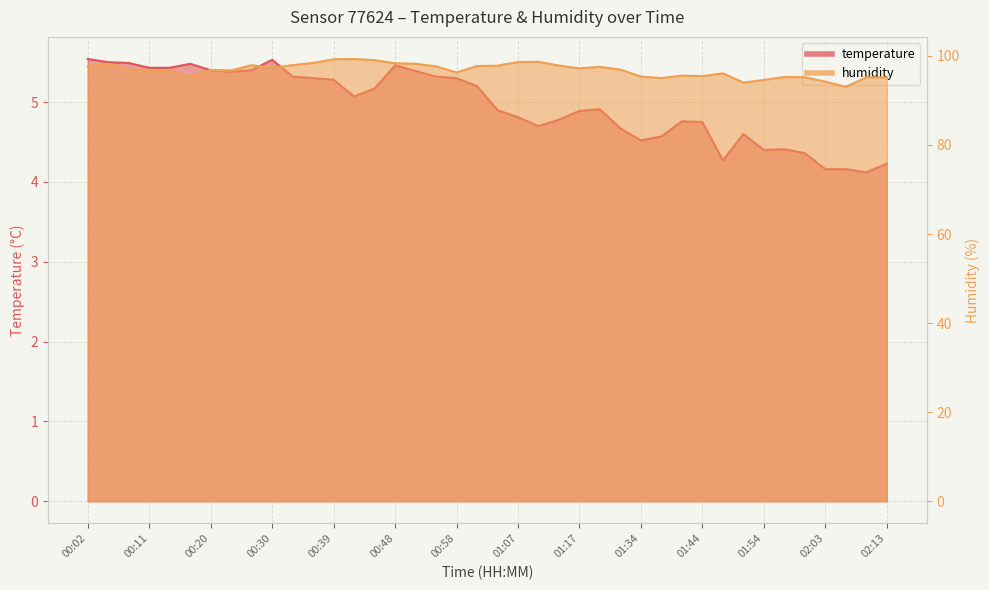

At which category is the sum across all series the highest?

00:39